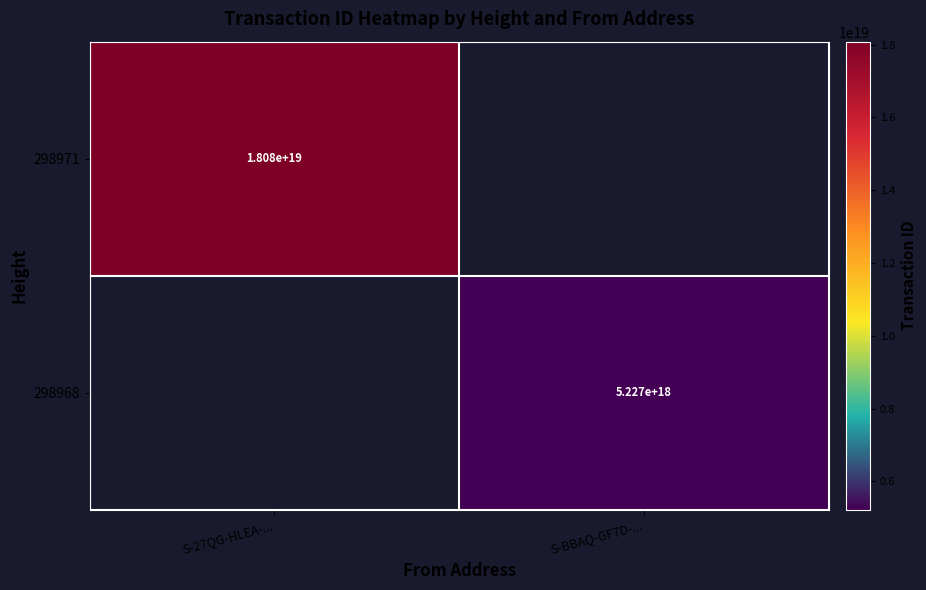

True or false: 298971 has a value of 18080000000000000000 at S-27QG-HLEA-....

True